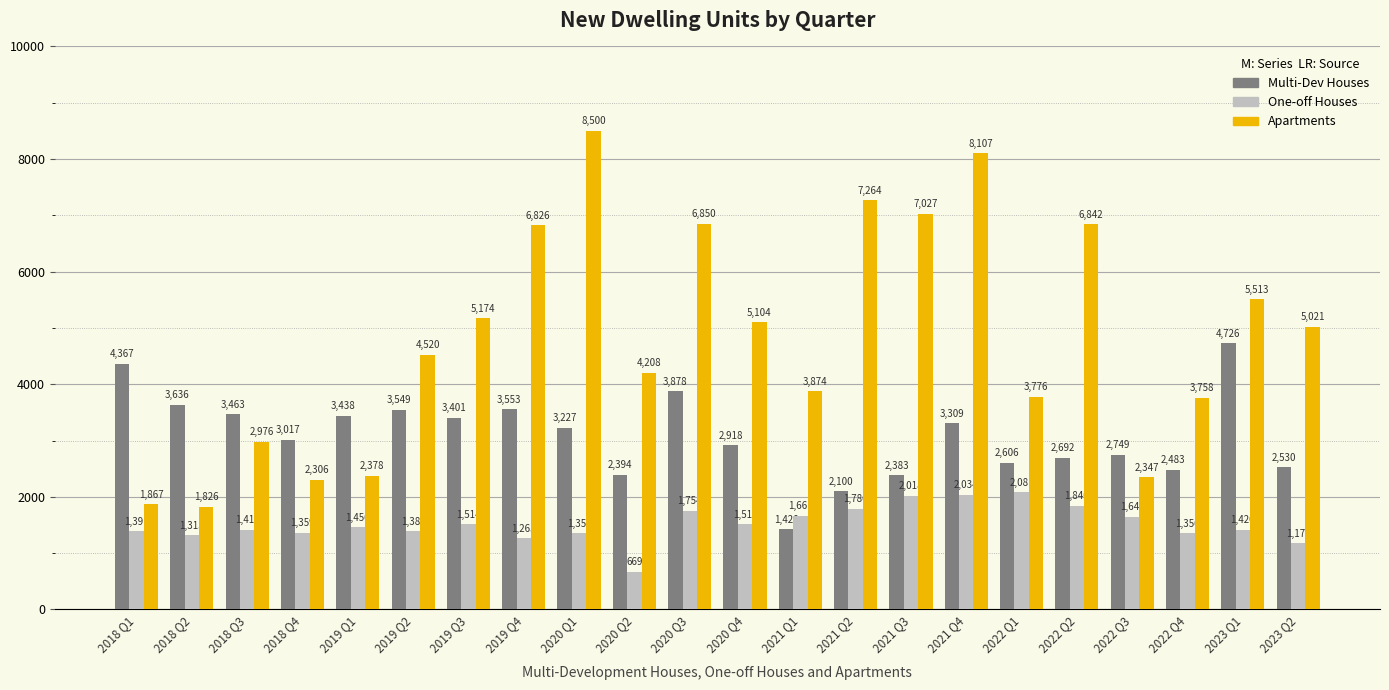

What is the difference between the Multi-Dev Houses values at 2020 Q3 and 2018 Q4?

861